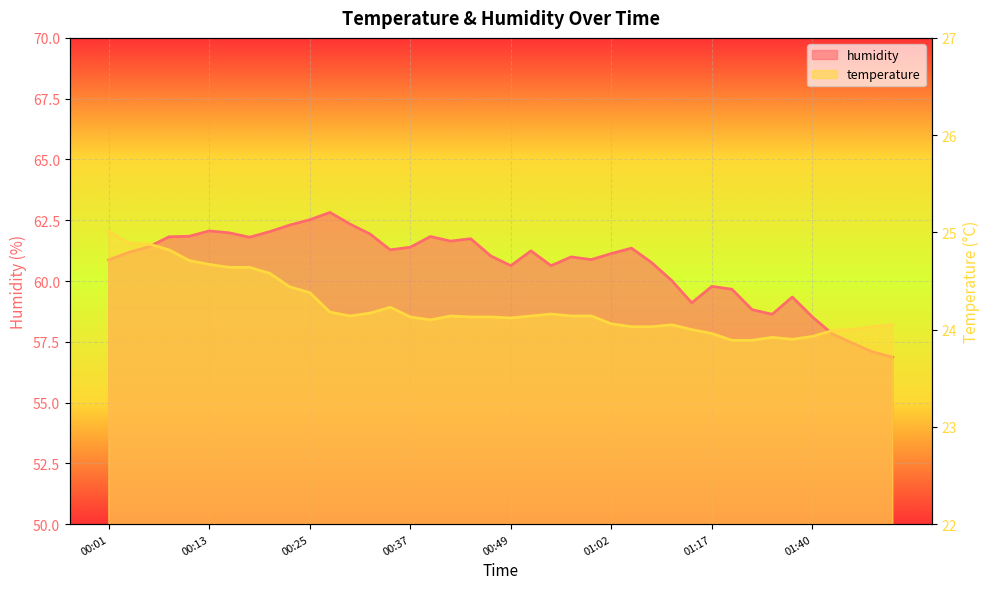

Where is the first local maximum for temperature?

00:35